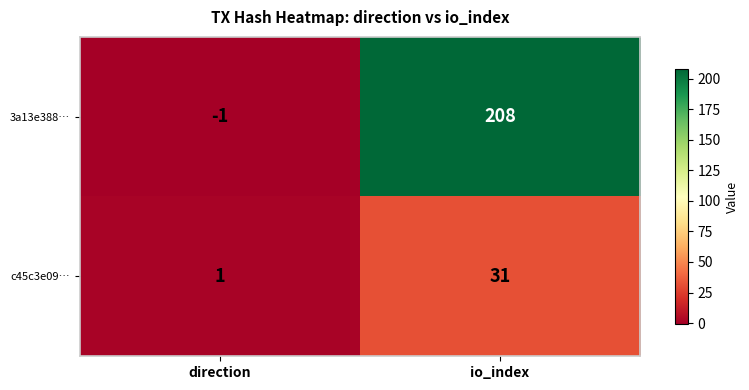

At which label is 3a13e388… closest to 103?

direction